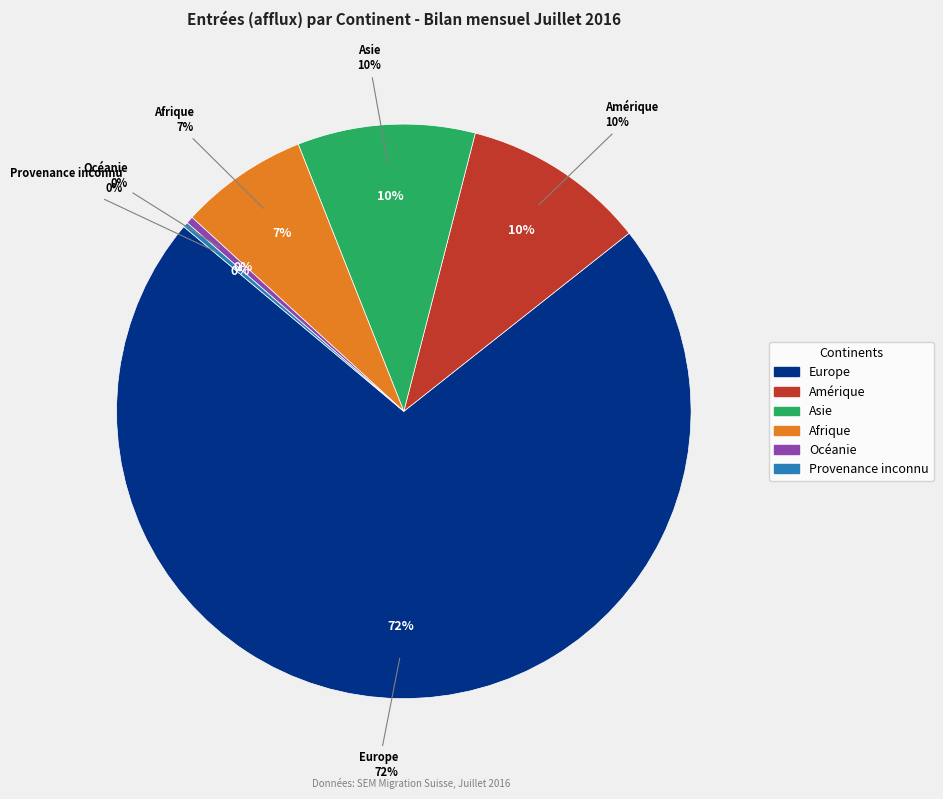

Which has a higher value, Afrique or Océanie?

Afrique